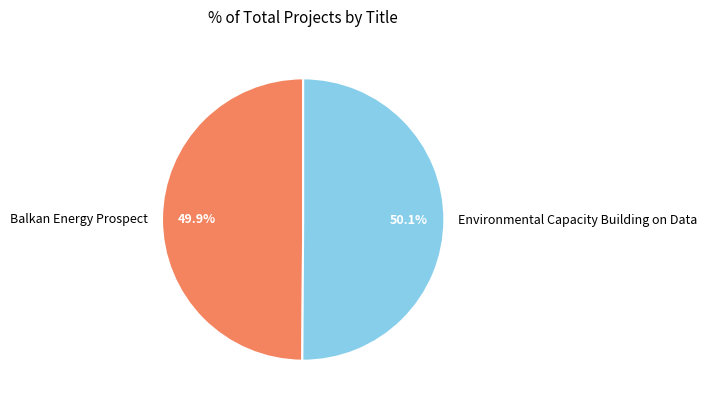

Is there any slice that represents more than half of the pie?

Yes